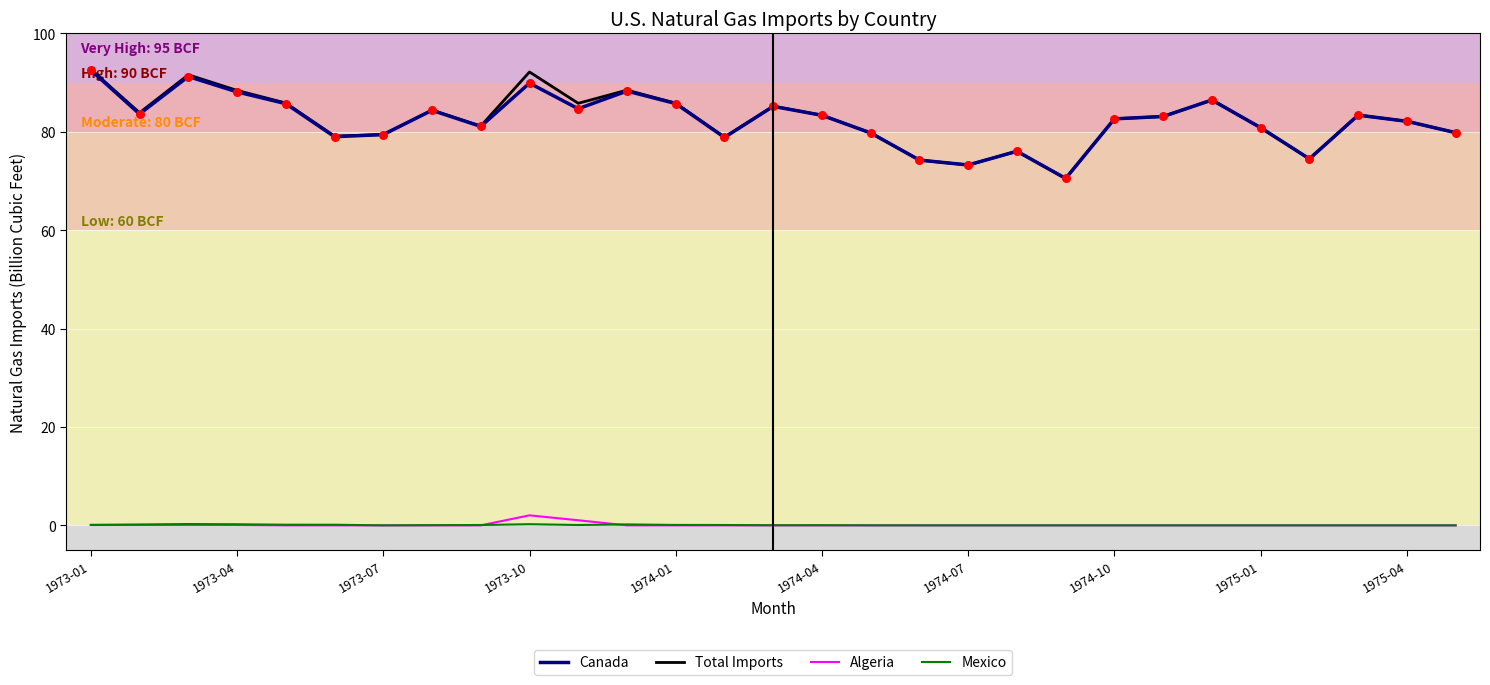

What are all the series names shown in the legend?

Canada, Total Imports, Algeria, Mexico